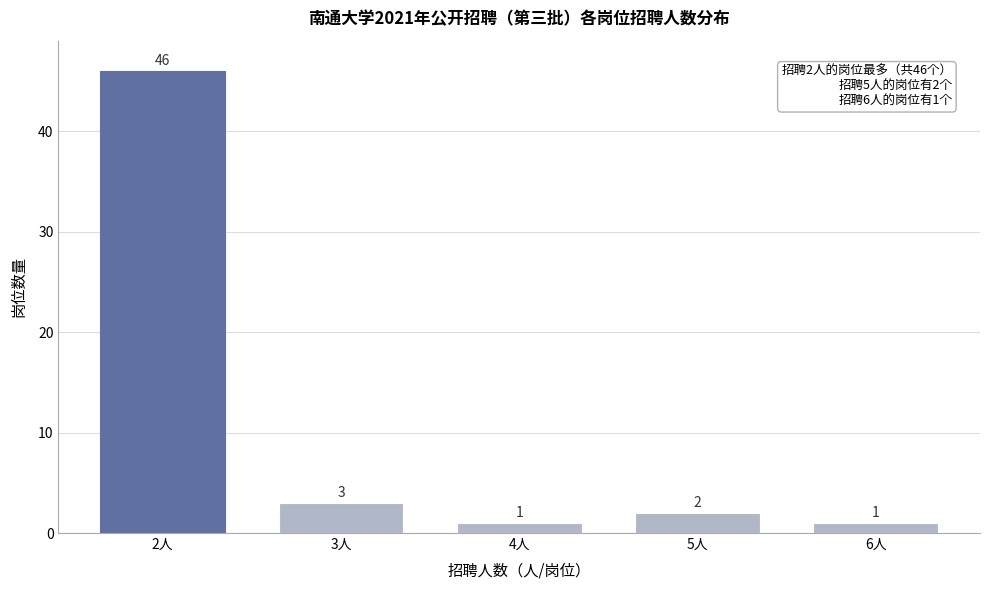

Reading left to right, list all the values displayed in this chart.

2人=46	3人=3	4人=1	5人=2	6人=1